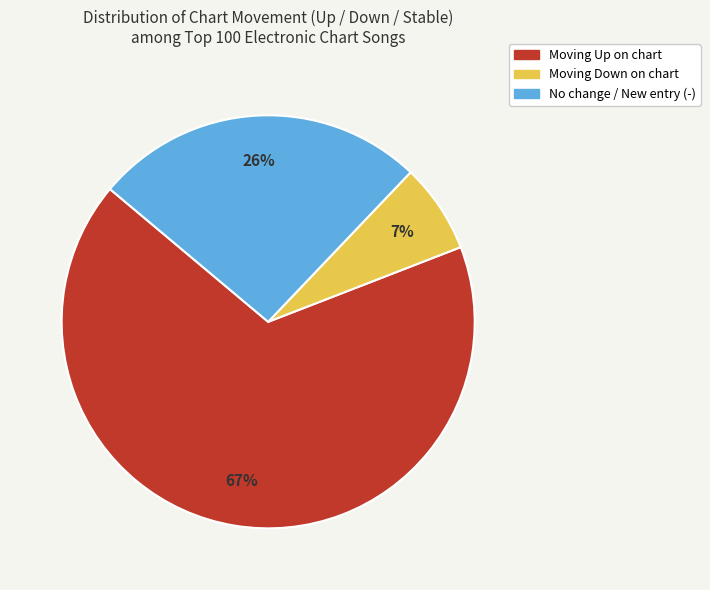

Is there any slice that represents more than half of the pie?

Yes